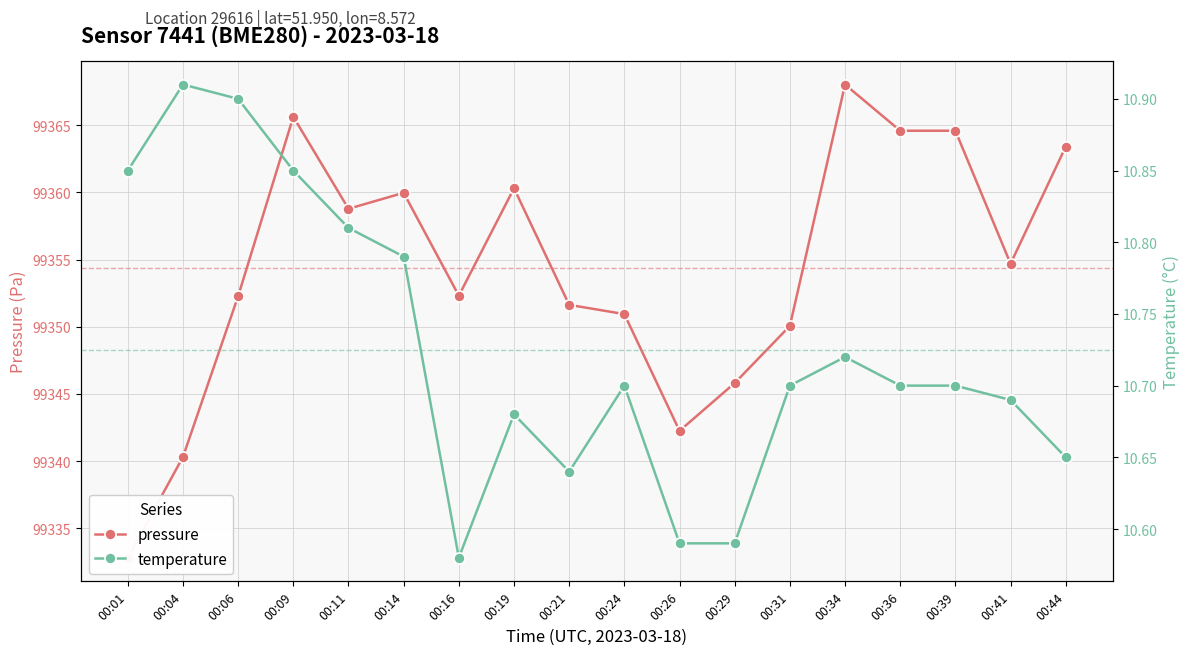

At which category does temperature reach its first local peak?

00:04